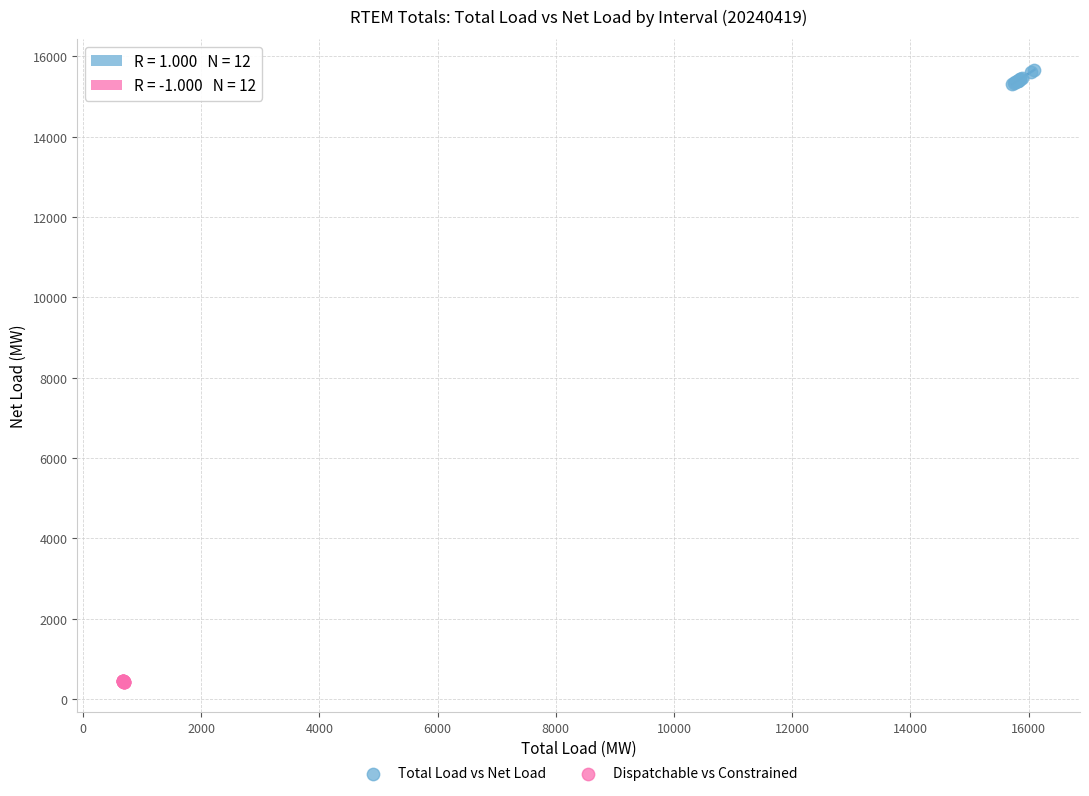

What are all the series names shown in the legend?

Total Load vs Net Load, Dispatchable vs Constrained